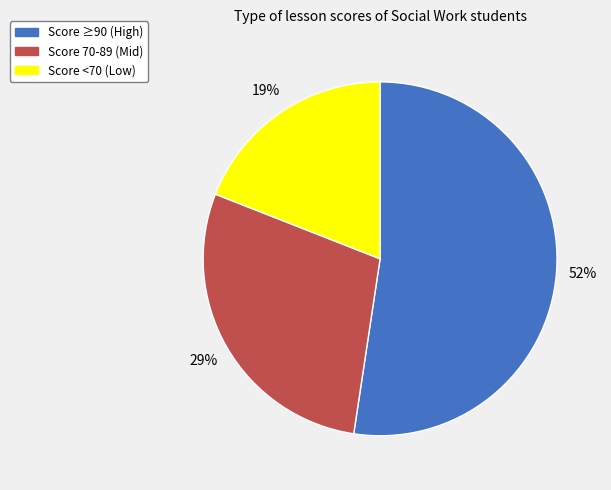

To the nearest percent, what is the average slice percentage?

33%